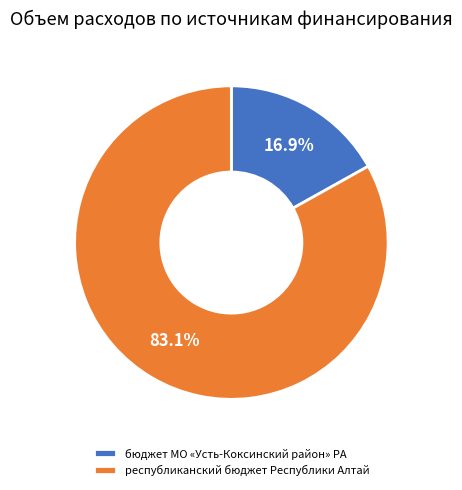

Count the number of slices in the pie.

2